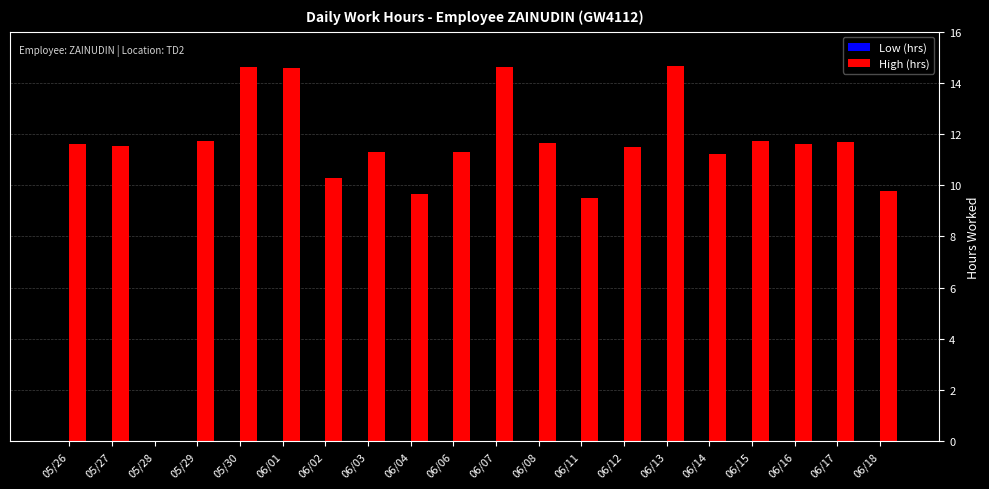

What is the change in value from 05/28 to 06/18?

+9.8